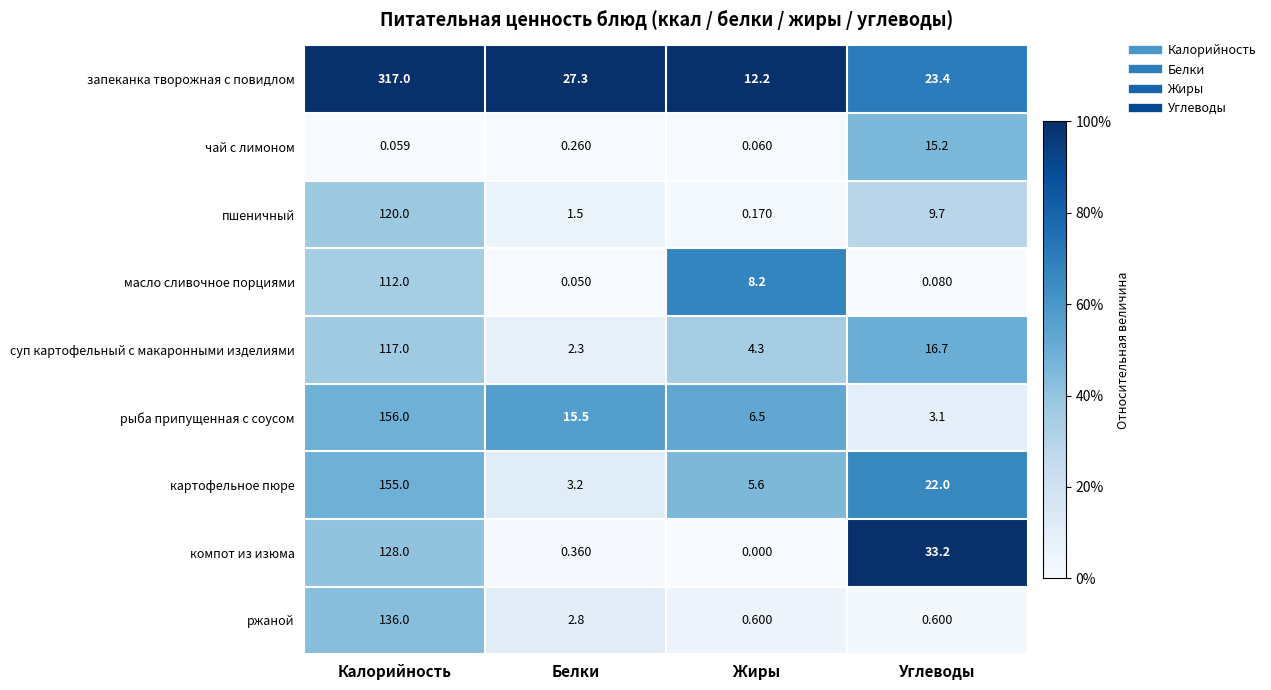

Rank the series at Белки from highest to lowest value.

запеканка творожная с повидлом, рыба припущенная с соусом, картофельное пюре, ржаной, суп картофельный с макаронными изделиями, пшеничный, компот из изюма, чай с лимоном, масло сливочное порциями